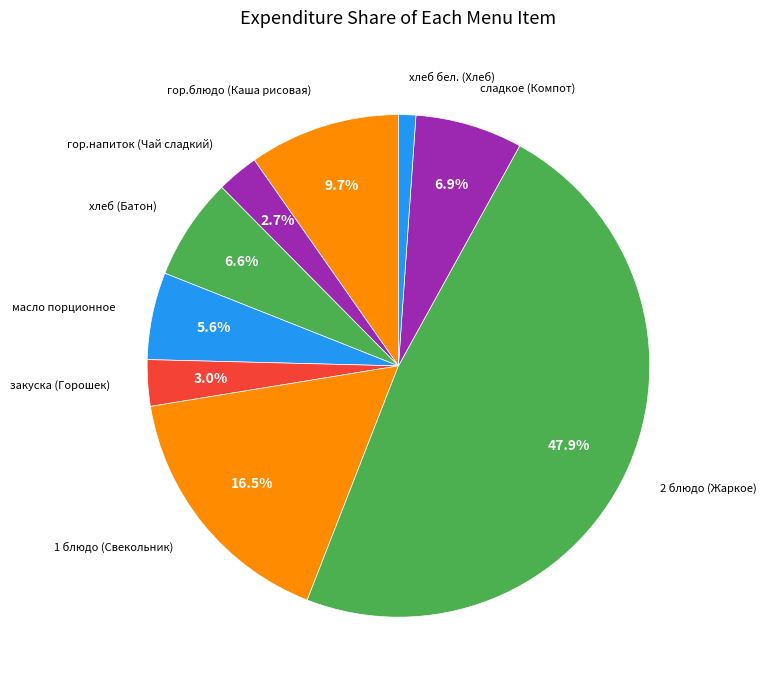

Count the number of slices in the pie.

9